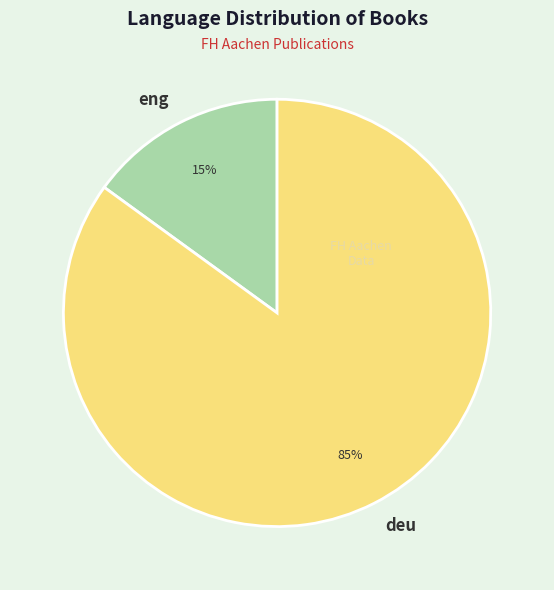

To the nearest percent, what percentage of the pie is deu?

85%